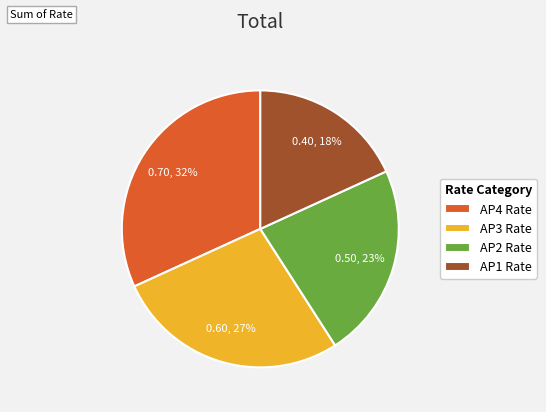

The AP3 Rate slice represents 27% of the pie. True or false?

True